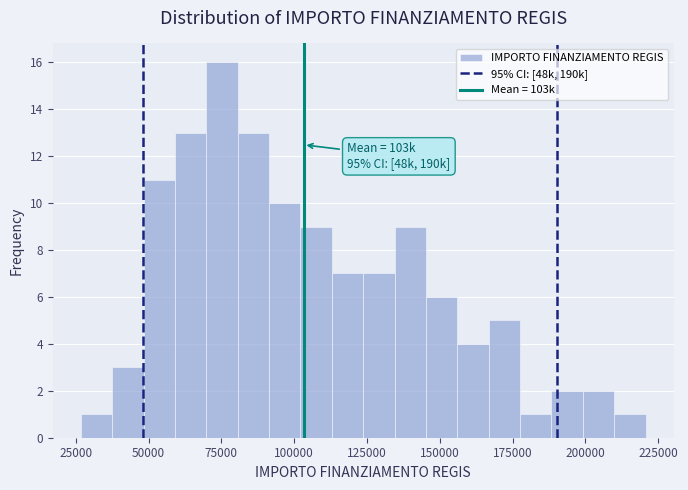

Read against the x-axis, roughly where is the centre of the tallest bar?

75000